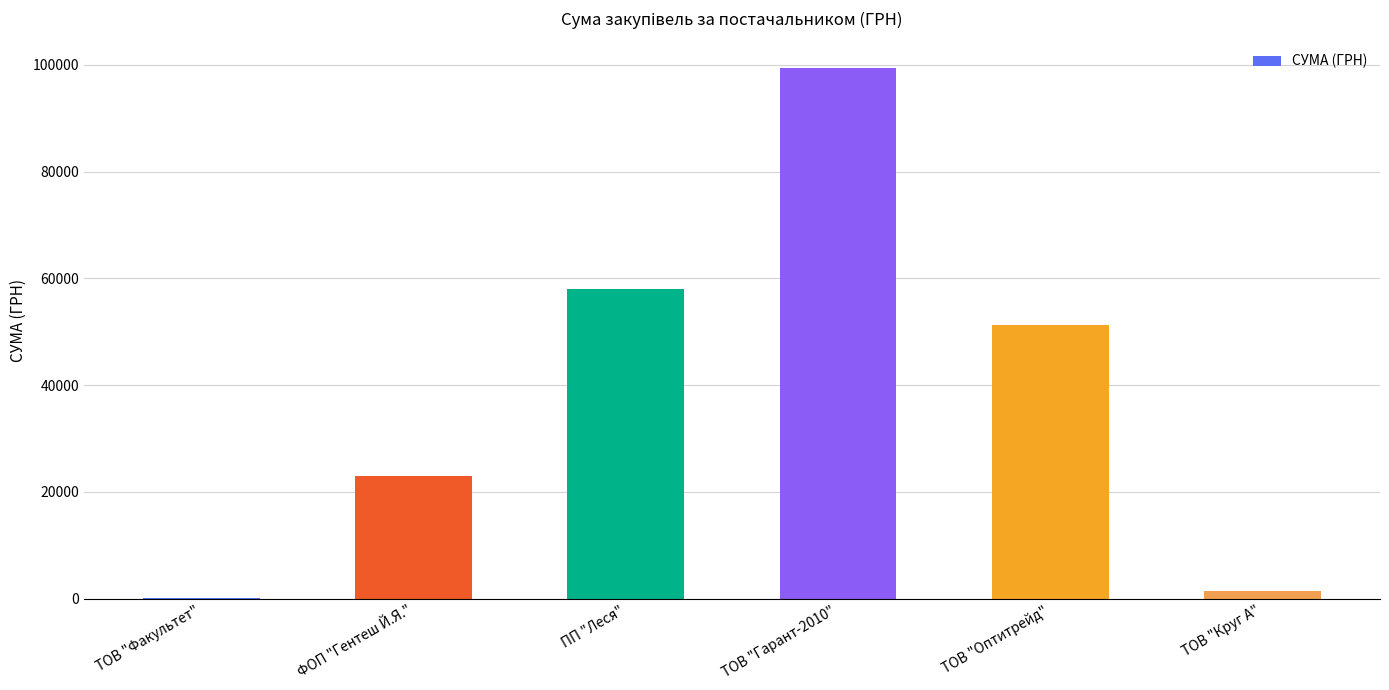

Is it true that the value at ТОВ "Круг А" is 1459.2?

True